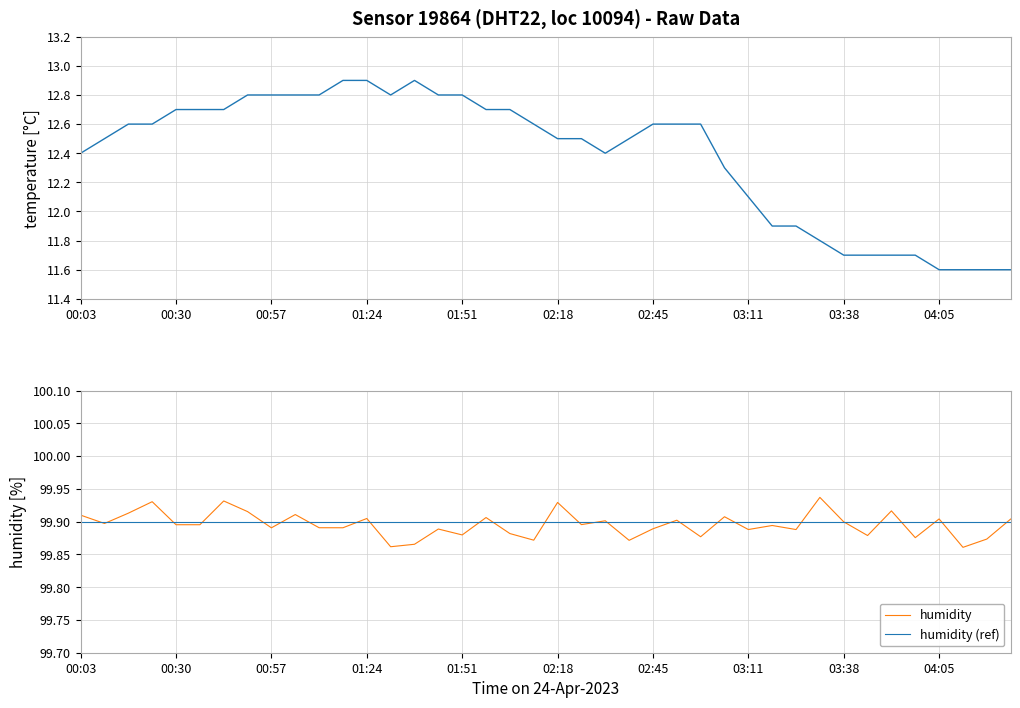

True or false: humidity has a value of 51.3 at 03:38.

False